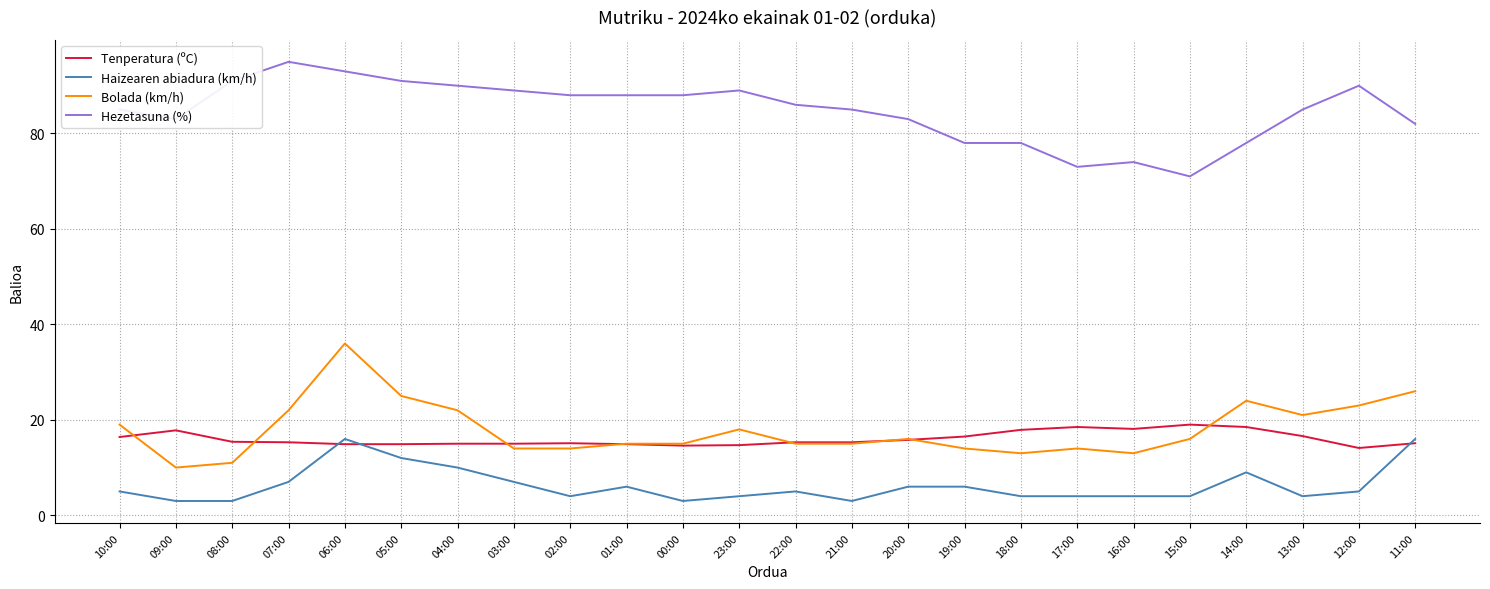

True or false: Hezetasuna (%) has a value of 86.0 at 22:00.

True